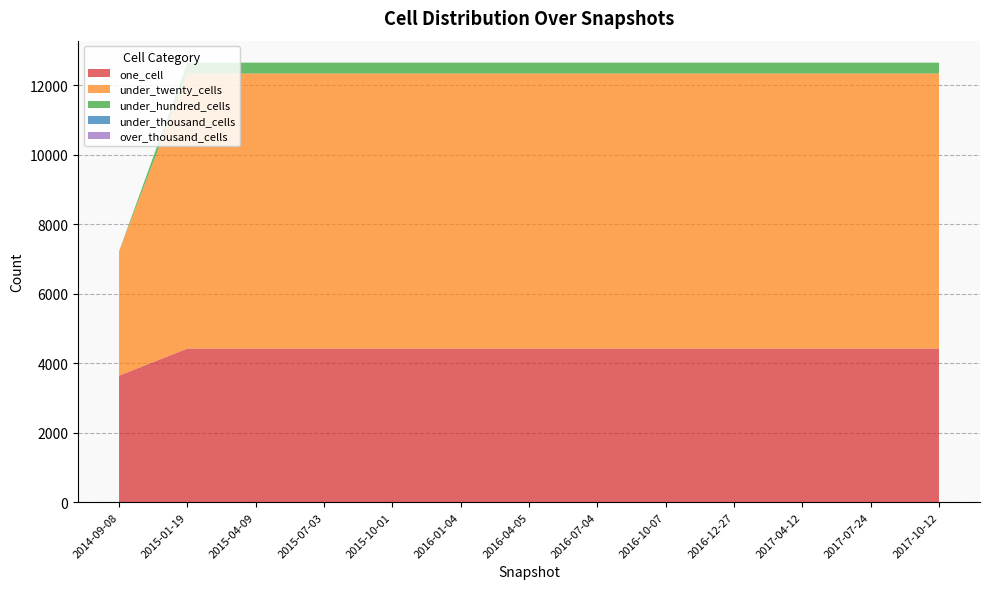

Reading right to left, extract all data points from this chart.

one_cell: 2015-01-19=4419	2015-07-03=4419	2016-12-27=4419	2015-10-01=4419	2017-04-12=4419	2017-07-24=4419	2017-10-12=4419	2016-04-05=4419	2016-01-04=4419	2016-07-04=4419	2016-10-07=4419	2014-09-08=3639	2015-04-09=4419
under_twenty_cells: 2015-01-19=7915	2015-07-03=7915	2016-12-27=7915	2015-10-01=7915	2017-04-12=7915	2017-07-24=7915	2017-10-12=7915	2016-04-05=7915	2016-01-04=7915	2016-07-04=7915	2016-10-07=7915	2014-09-08=3576	2015-04-09=7915
under_hundred_cells: 2015-01-19=312	2015-07-03=312	2016-12-27=312	2015-10-01=312	2017-04-12=312	2017-07-24=312	2017-10-12=312	2016-04-05=312	2016-01-04=312	2016-07-04=312	2016-10-07=312	2014-09-08=0	2015-04-09=312
under_thousand_cells: 2015-01-19=0	2015-07-03=0	2016-12-27=0	2015-10-01=0	2017-04-12=0	2017-07-24=0	2017-10-12=0	2016-04-05=0	2016-01-04=0	2016-07-04=0	2016-10-07=0	2014-09-08=0	2015-04-09=0
over_thousand_cells: 2015-01-19=0	2015-07-03=0	2016-12-27=0	2015-10-01=0	2017-04-12=0	2017-07-24=0	2017-10-12=0	2016-04-05=0	2016-01-04=0	2016-07-04=0	2016-10-07=0	2014-09-08=0	2015-04-09=0